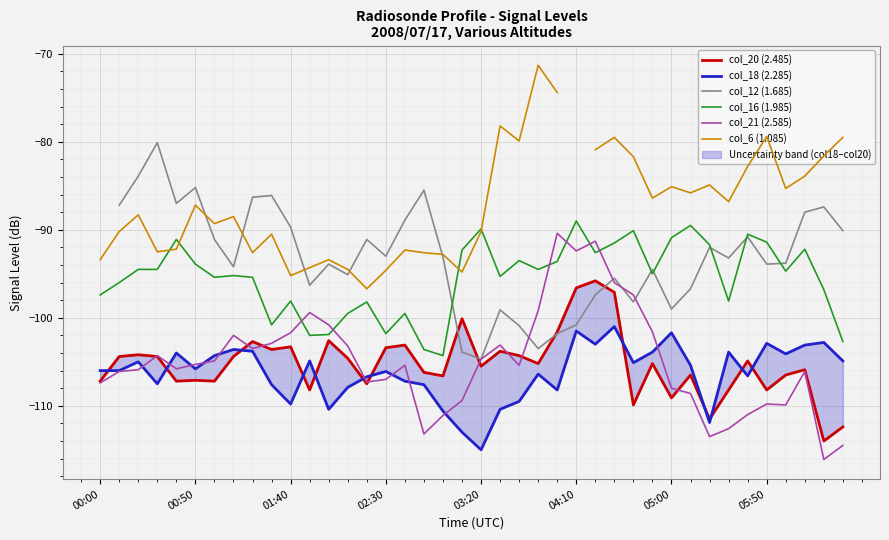

What value does the col_16 (1.985) series have at 8?

-95.4